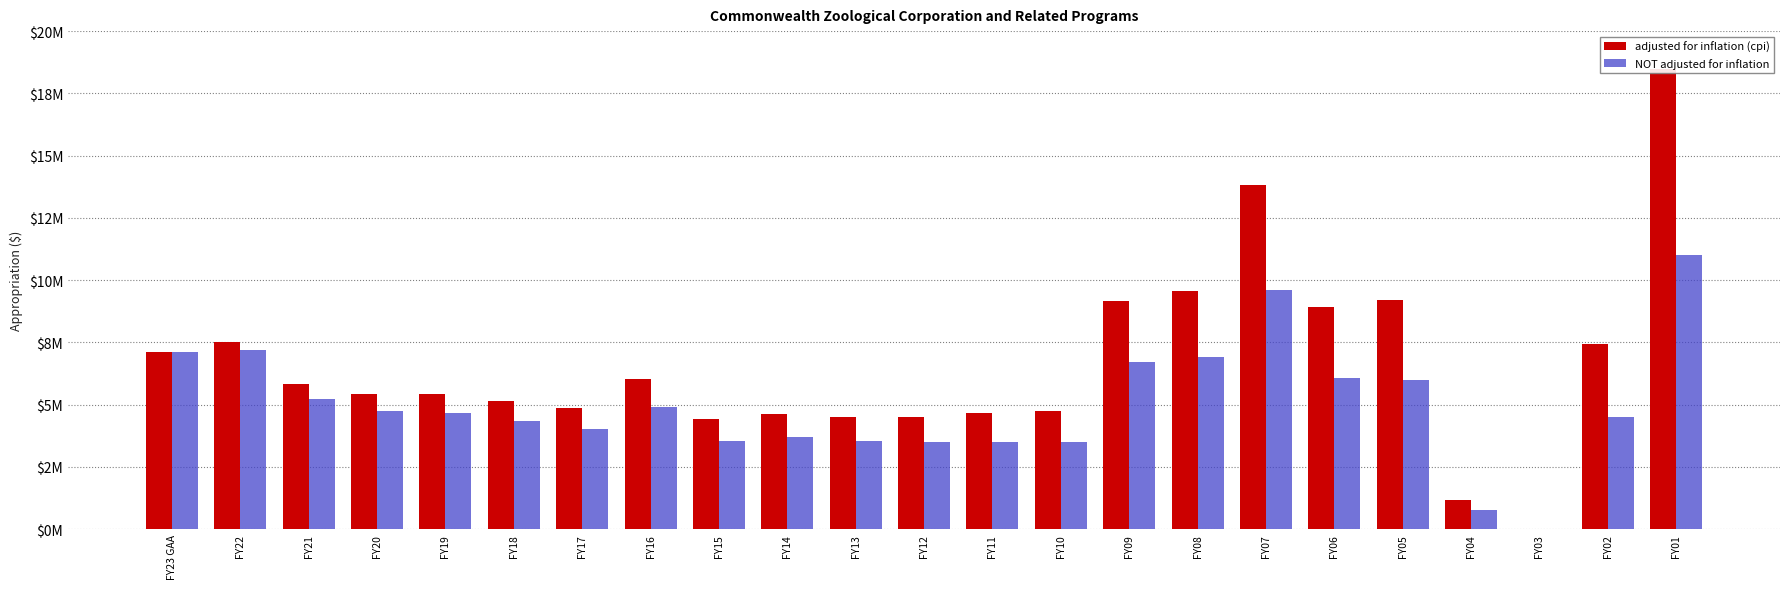

Reading left to right, what are all the values shown in this chart?

adjusted for inflation (cpi): FY23 GAA=7100000	FY22=7511488	FY21=5833065	FY20=5424167	FY19=5422896	FY18=5150512	FY17=4842271	FY16=6042138	FY15=4406552	FY14=4625607	FY13=4507137	FY12=4518550	FY11=4651252	FY10=4743521	FY09=9169830	FY08=9575812	FY07=13817111	FY06=8933962	FY05=9194829	FY04=1183886	FY03=0	FY02=7419942	FY01=18458809
NOT adjusted for inflation: FY23 GAA=7100000	FY22=7200000	FY21=5225000	FY20=4750000	FY19=4675000	FY18=4350000	FY17=4000000	FY16=4900000	FY15=3550000	FY14=3700000	FY13=3550000	FY12=3500000	FY11=3500000	FY10=3500000	FY09=6700000	FY08=6900000	FY07=9600000	FY06=6050000	FY05=6000000	FY04=750000	FY03=0	FY02=4500000	FY01=11000000